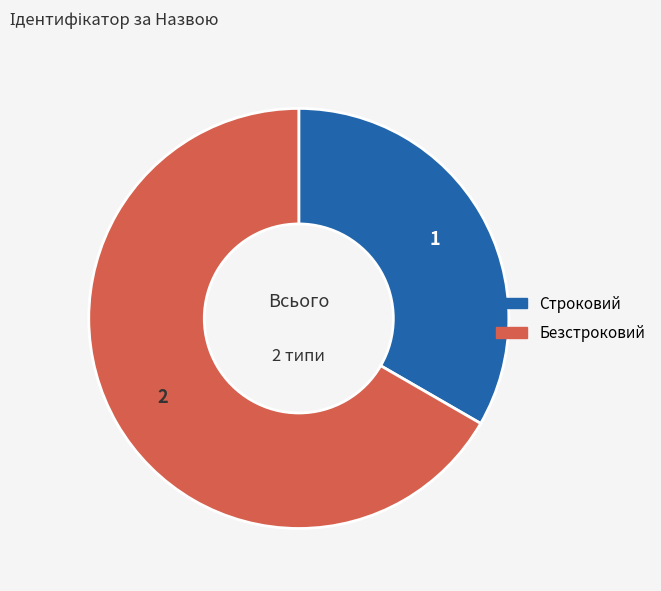

Combined, do Безстроковий and Строковий account for over 50%?

Yes